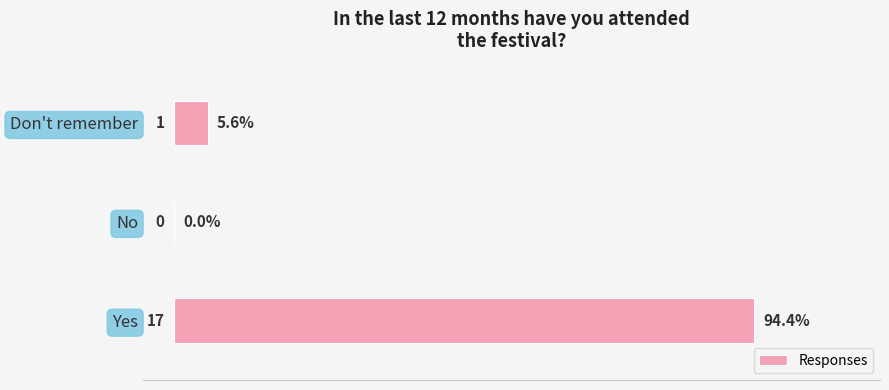

What value does the data have at Yes?

94.4